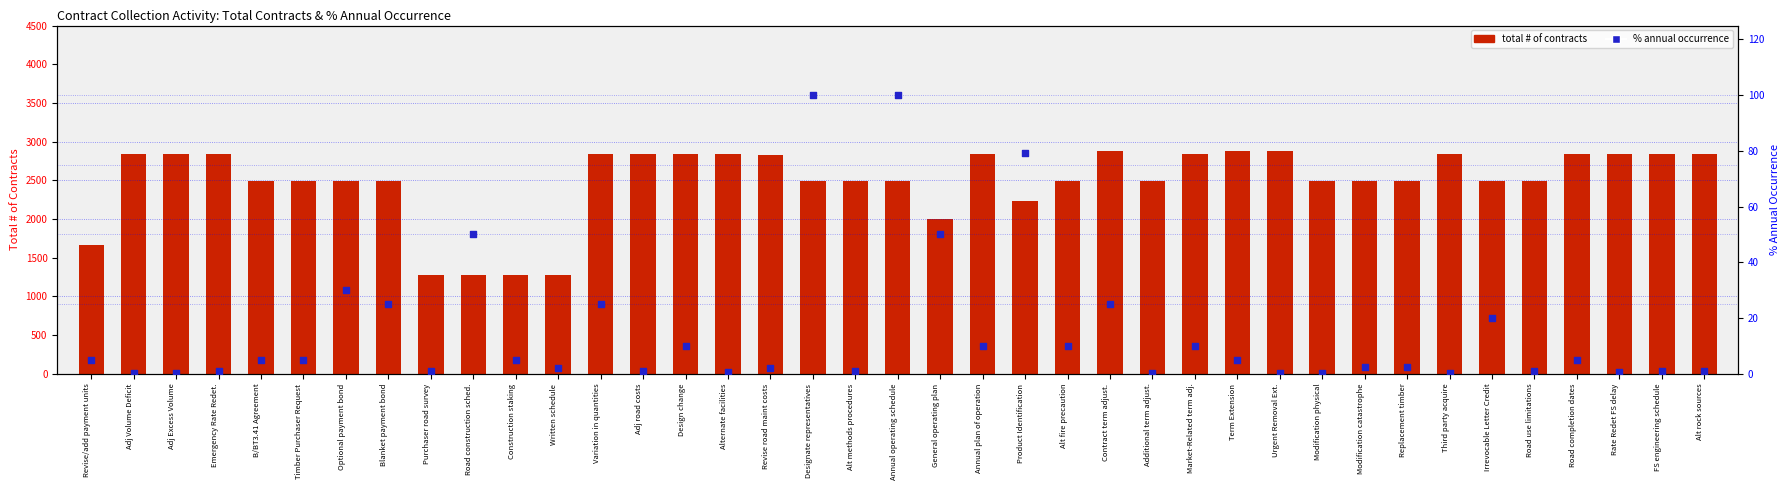

At how many categories does at least one series exceed 2291?

32